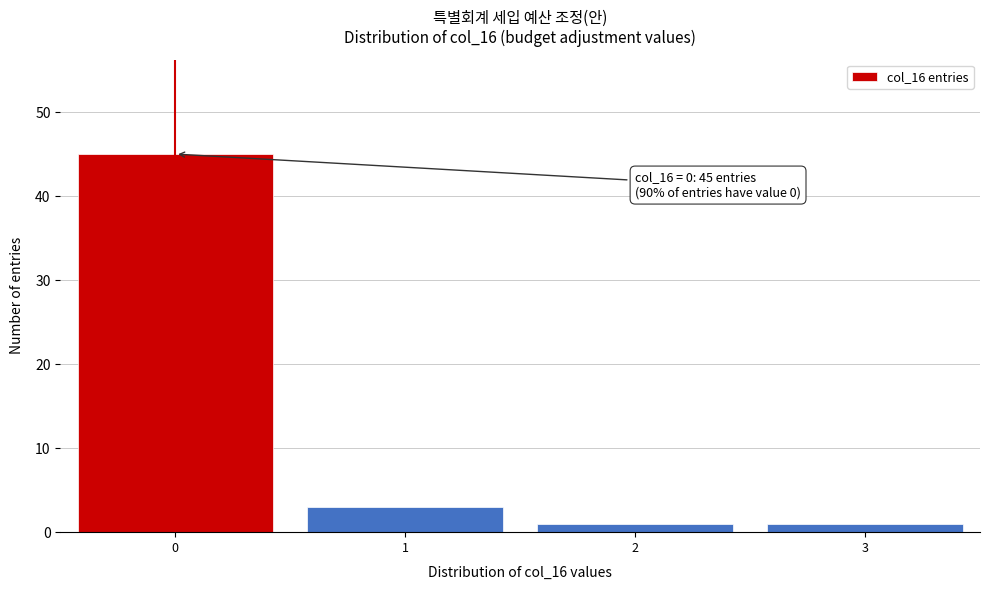

Reading right to left, transcribe all the data shown in this chart.

3=1	2=1	1=3	0=45